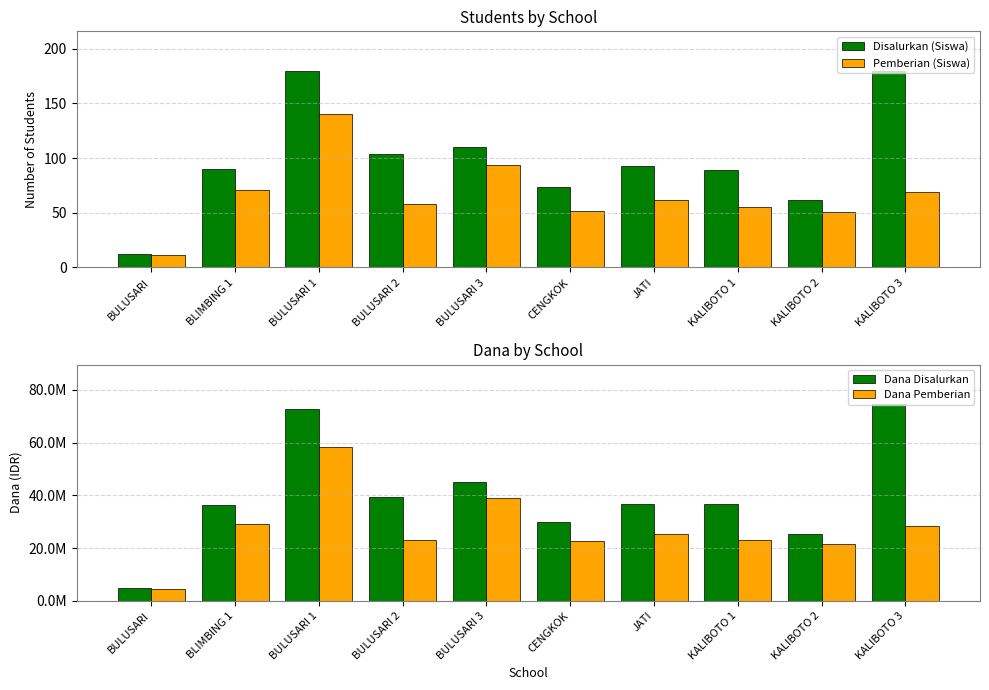

Which series has the largest total across all categories?

Dana Disalurkan